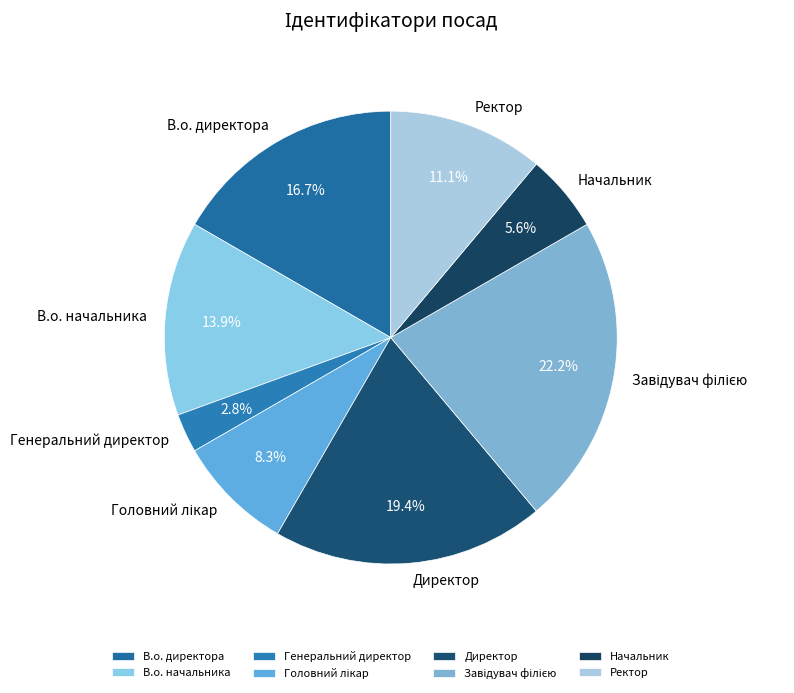

What is the smallest slice in the pie chart?

Генеральний директор